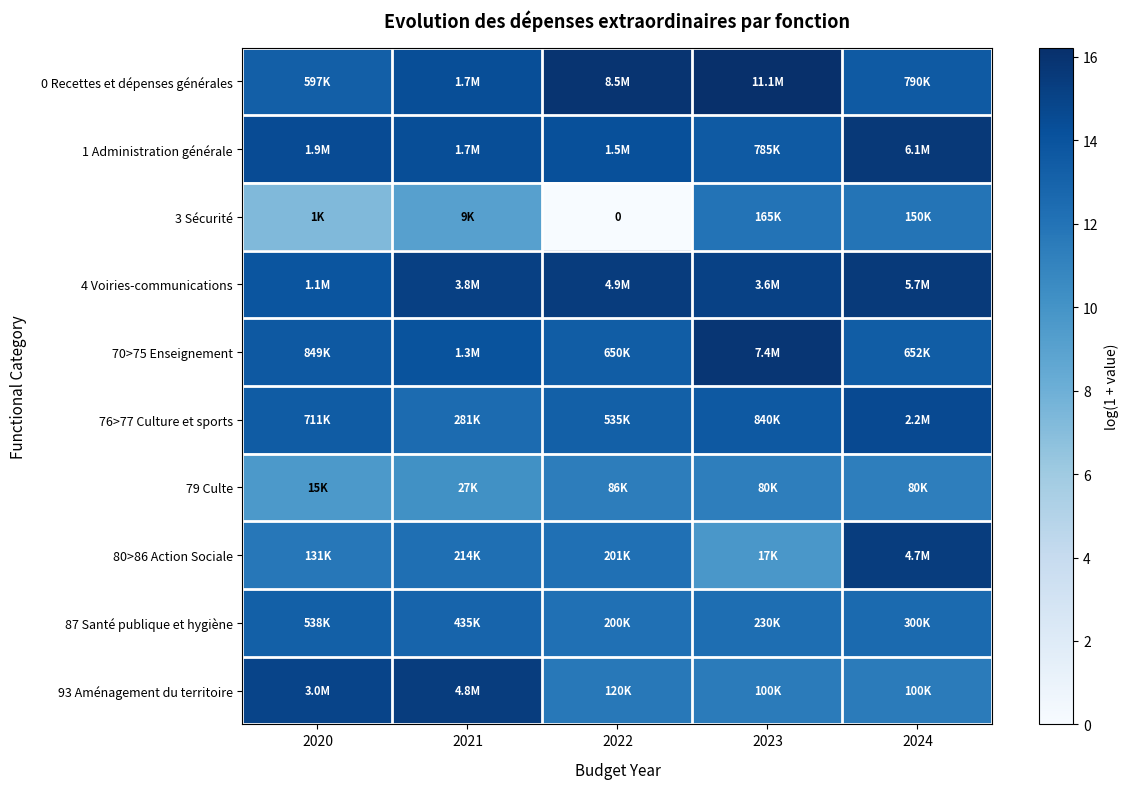

The 3 Sécurité series shows 15.6 at 2024. True or false?

False